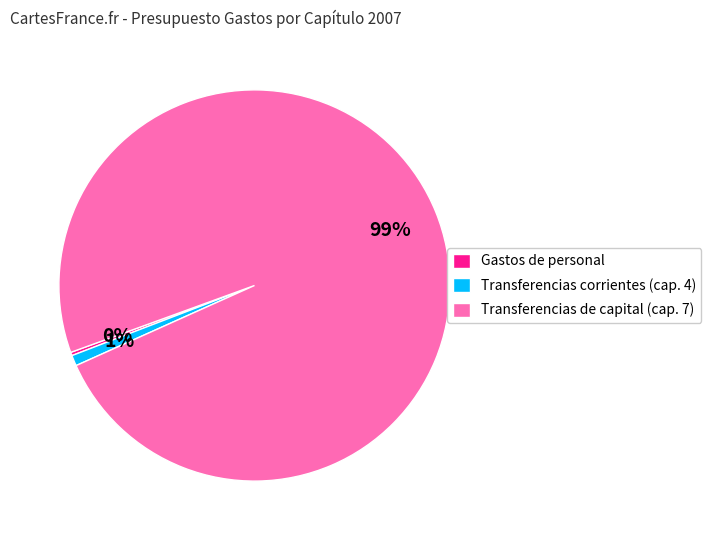

How many slices are in this pie chart?

3